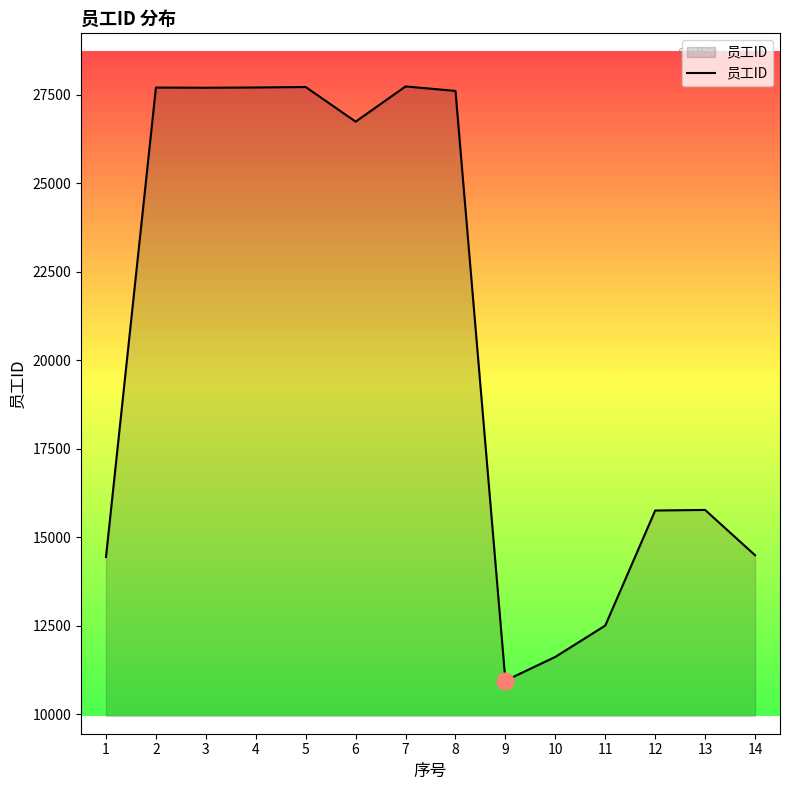

Which label corresponds to the smallest value in the chart?

9